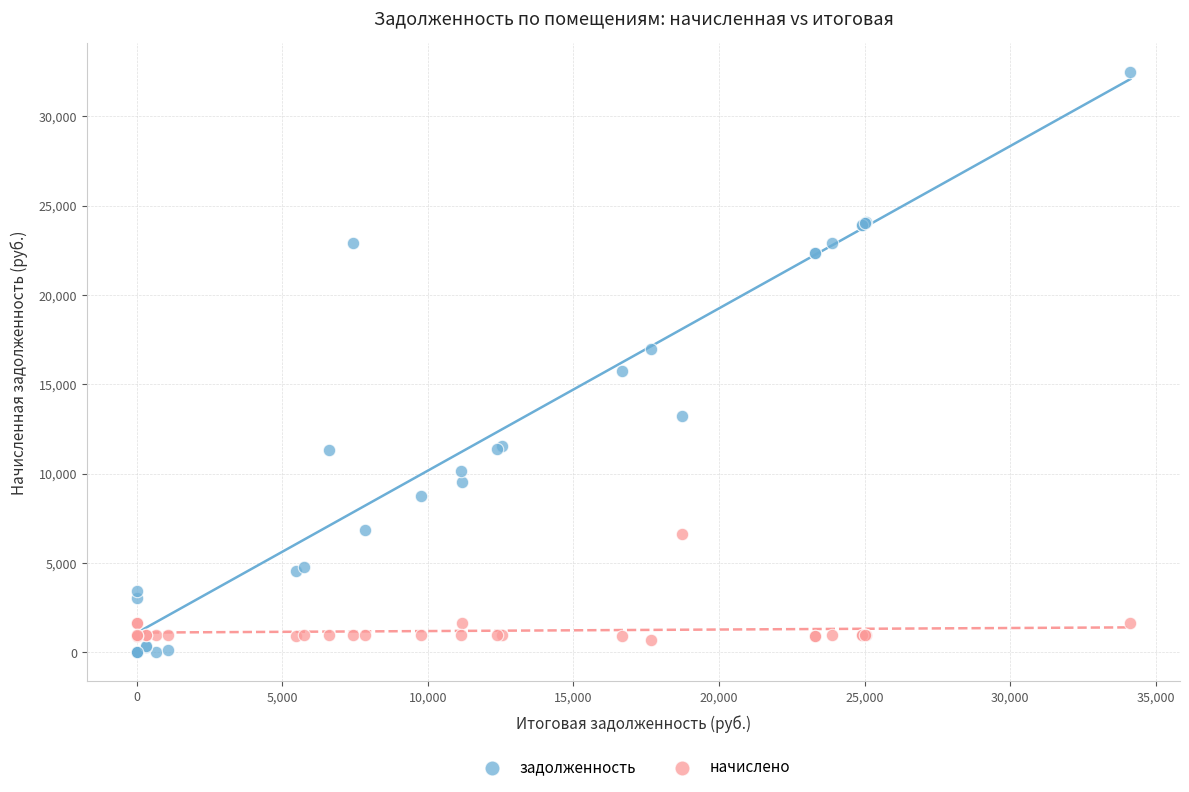

Which series contains the highest Y value?

задолженность